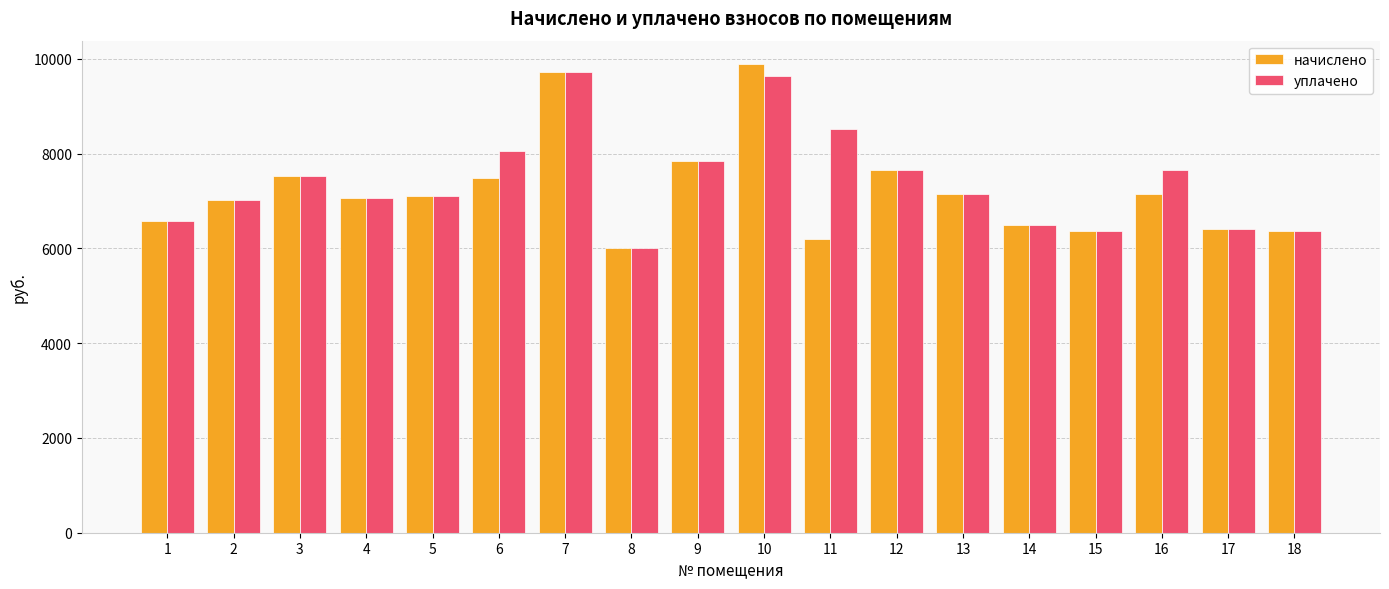

What is the highest value of the уплачено series?

9722.9